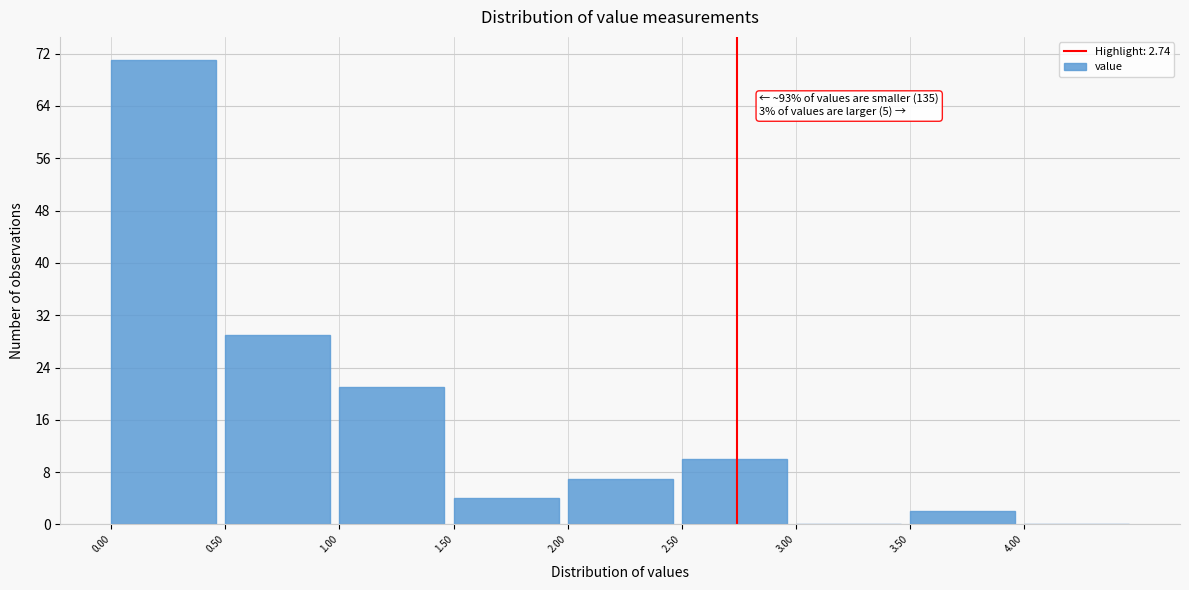

Over which range of the x-axis is the bar tallest?

0.0 to 0.5